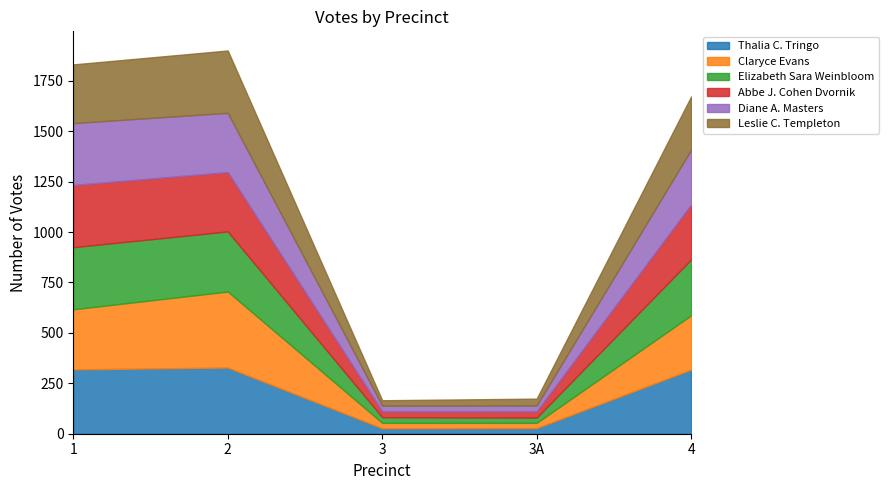

How many distinct data groups are displayed?

6